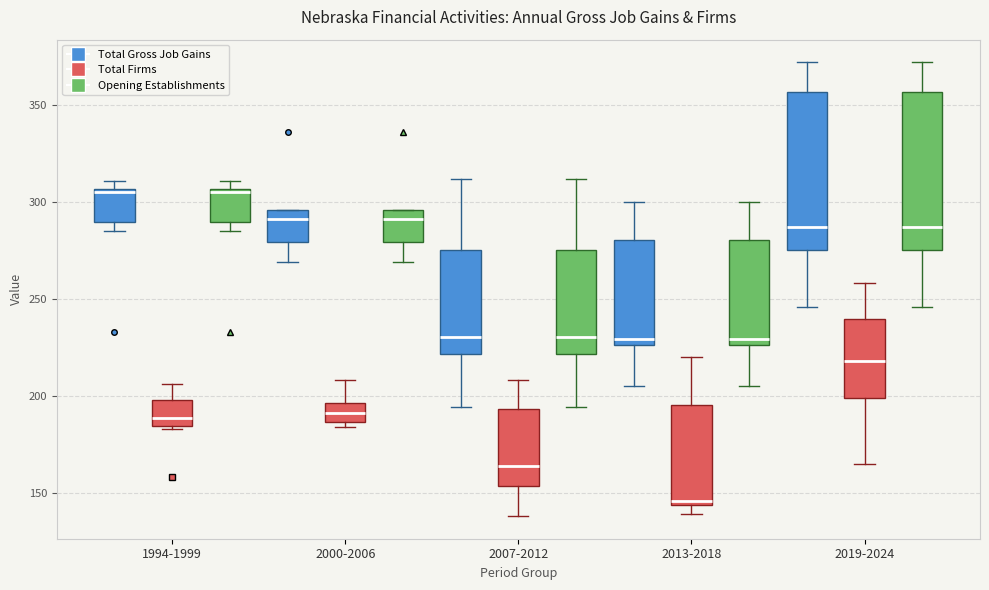

Reading left to right, read every box against the y-axis: the position of its median line, the range the box covers, and the ends of its whiskers. The values are not printed on the chart, so give them approximately, as read against the axis.

1994-1999 (Total Gross Job Gains): median 305 (just below the box's upper edge), box 290 to 305, whiskers 285 to 310
1994-1999 (Total Firms): median 190, box 185 to 200, whiskers 185 to 205
1994-1999 (Opening Establishments): median 305 (just below the box's upper edge), box 290 to 305, whiskers 285 to 310
2000-2006 (Total Gross Job Gains): median 290, box 280 to 295, whiskers 270 to 295
2000-2006 (Total Firms): median 190, box 185 to 195, whiskers 185 (just below the box's lower edge) to 210
2000-2006 (Opening Establishments): median 290, box 280 to 295, whiskers 270 to 295
2007-2012 (Total Gross Job Gains): median 230, box 220 to 275, whiskers 195 to 310
2007-2012 (Total Firms): median 165, box 155 to 195, whiskers 140 to 210
2007-2012 (Opening Establishments): median 230, box 220 to 275, whiskers 195 to 310
2013-2018 (Total Gross Job Gains): median 230, box 225 to 280, whiskers 205 to 300
2013-2018 (Total Firms): median 145 (just above the box's lower edge), box 145 to 195, whiskers 140 to 220
2013-2018 (Opening Establishments): median 230, box 225 to 280, whiskers 205 to 300
2019-2024 (Total Gross Job Gains): median 285, box 275 to 355, whiskers 245 to 370
2019-2024 (Total Firms): median 220, box 200 to 240, whiskers 165 to 260
2019-2024 (Opening Establishments): median 285, box 275 to 355, whiskers 245 to 370